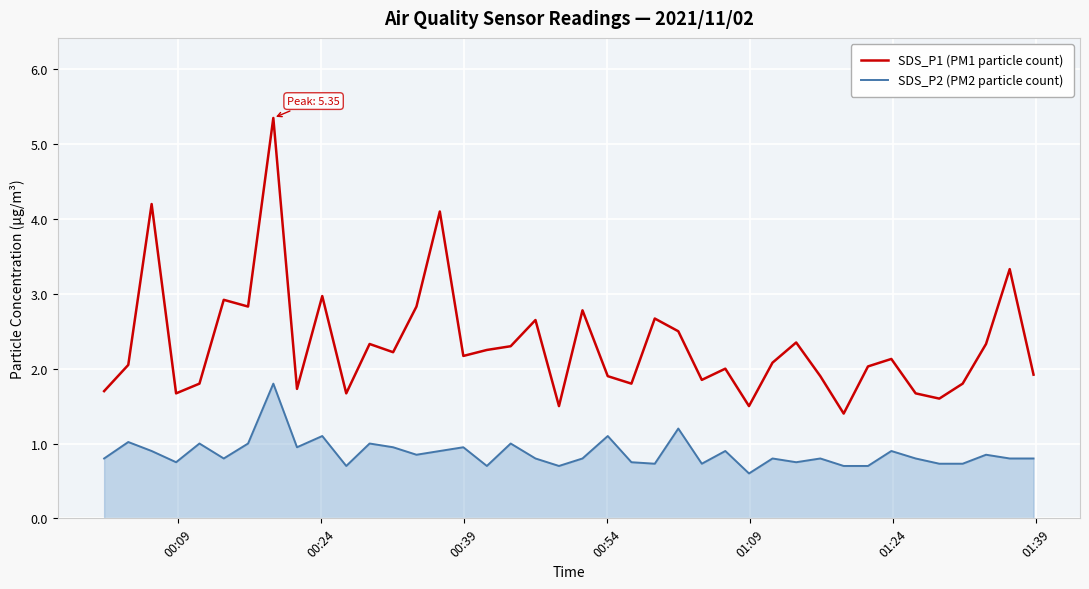

Rank the series by their maximum value, from lowest to highest.

SDS_P2 (PM2 particle count), SDS_P1 (PM1 particle count)